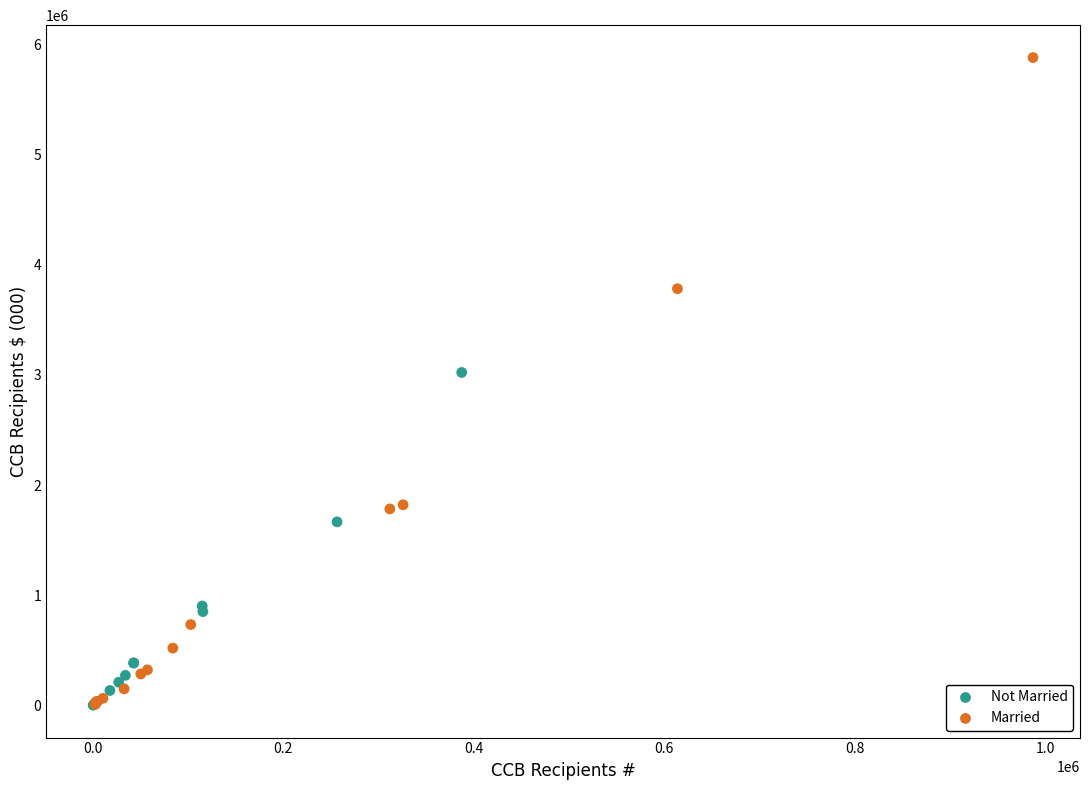

Which series reaches the maximum Y coordinate?

Married